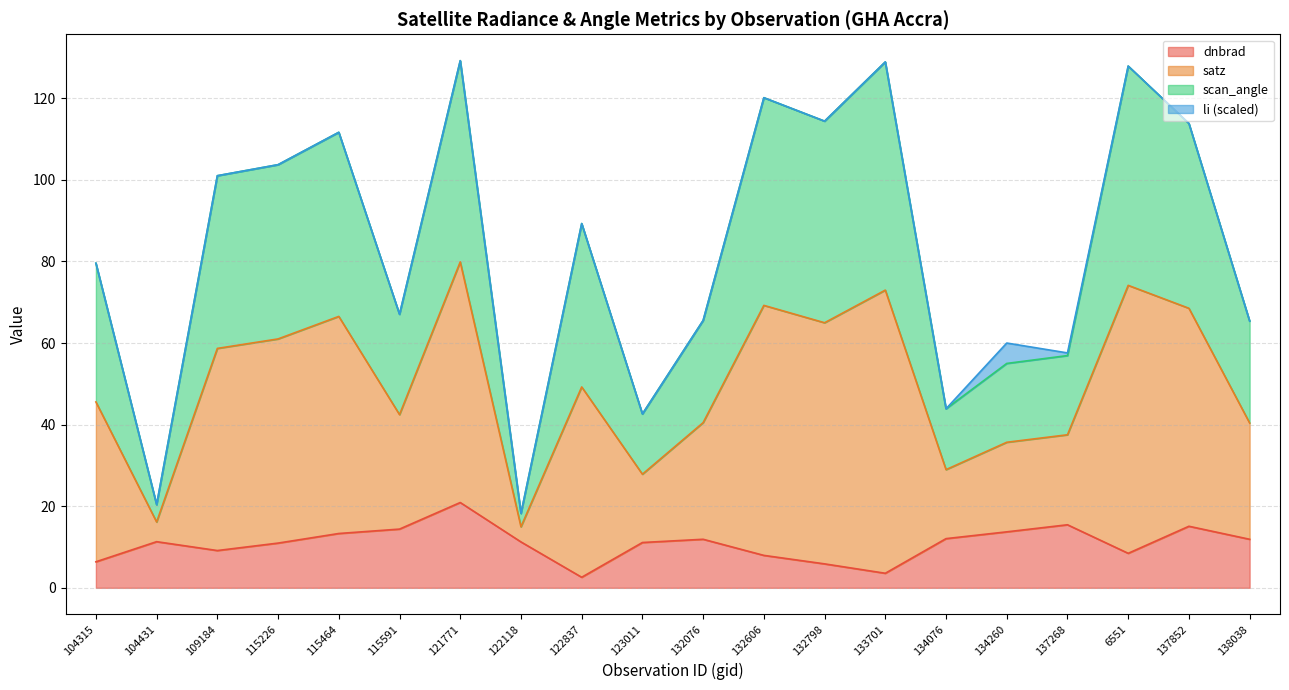

What is the label of the 14th point from the left?

133701